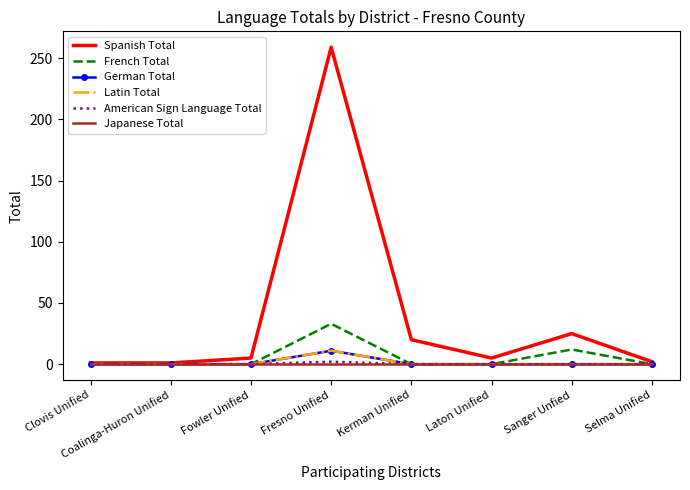

The value of American Sign Language Total at Laton Unified is 0. True or false?

True